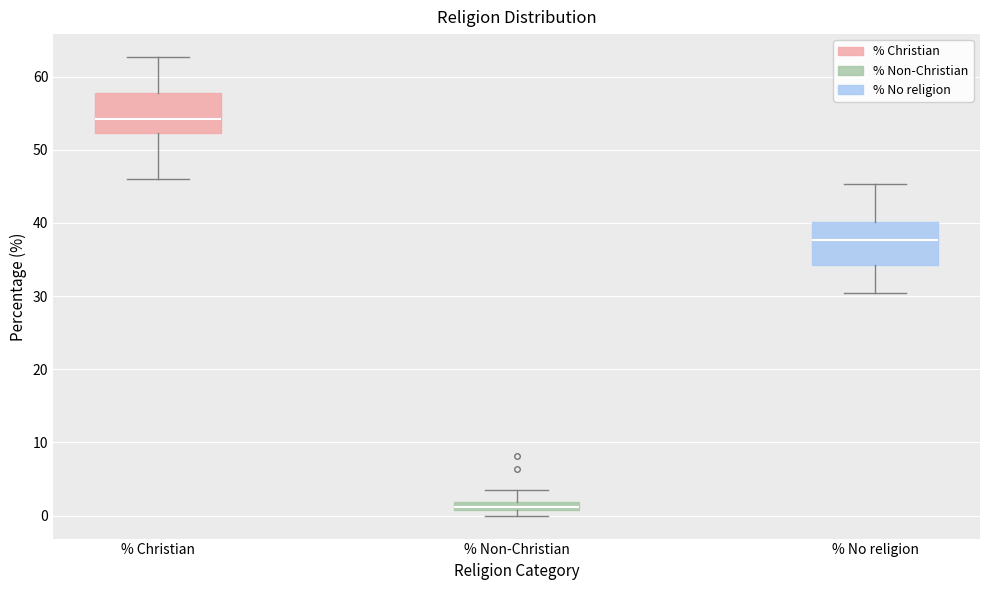

Which box's median line is the highest?

% Christian